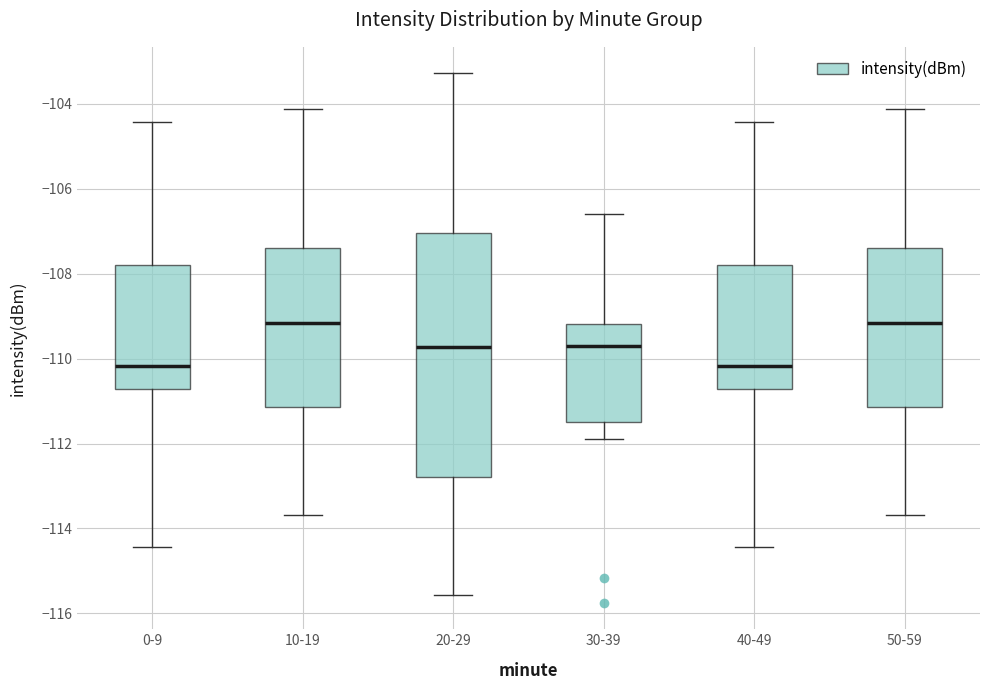

Where is the upper edge of the box for 0-9 on the y-axis? The values are not printed on the chart, so give them approximately, as read against the axis.

-107.8